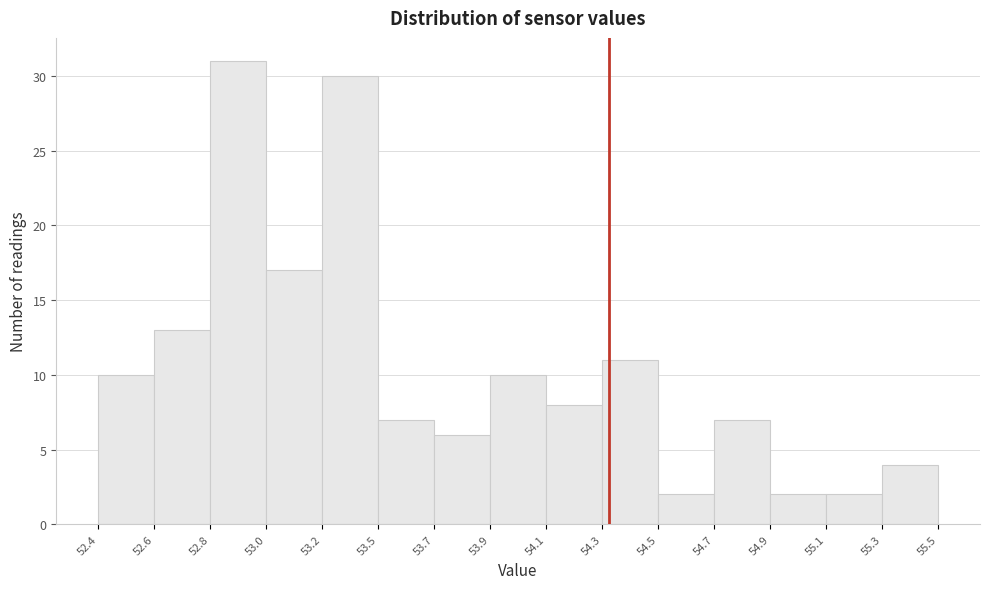

Reading right to left, what are all the values shown in this chart?

55.3=4	55.1=2	54.9=2	54.7=7	54.5=2	54.3=11	54.1=8	53.9=10	53.7=6	53.5=7	53.2=30	53.0=17	52.8=31	52.6=13	52.4=10